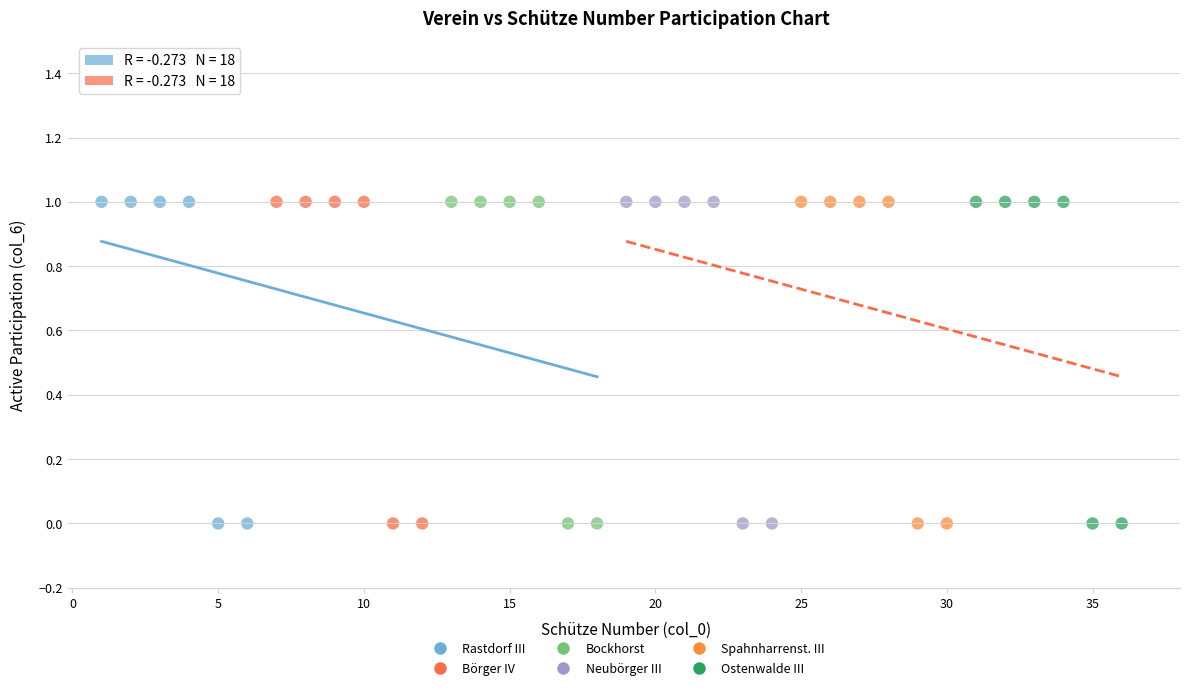

What are all the series names shown in the legend?

Rastdorf III, Börger IV, Bockhorst, Neubörger III, Spahnharrenst. III, Ostenwalde III